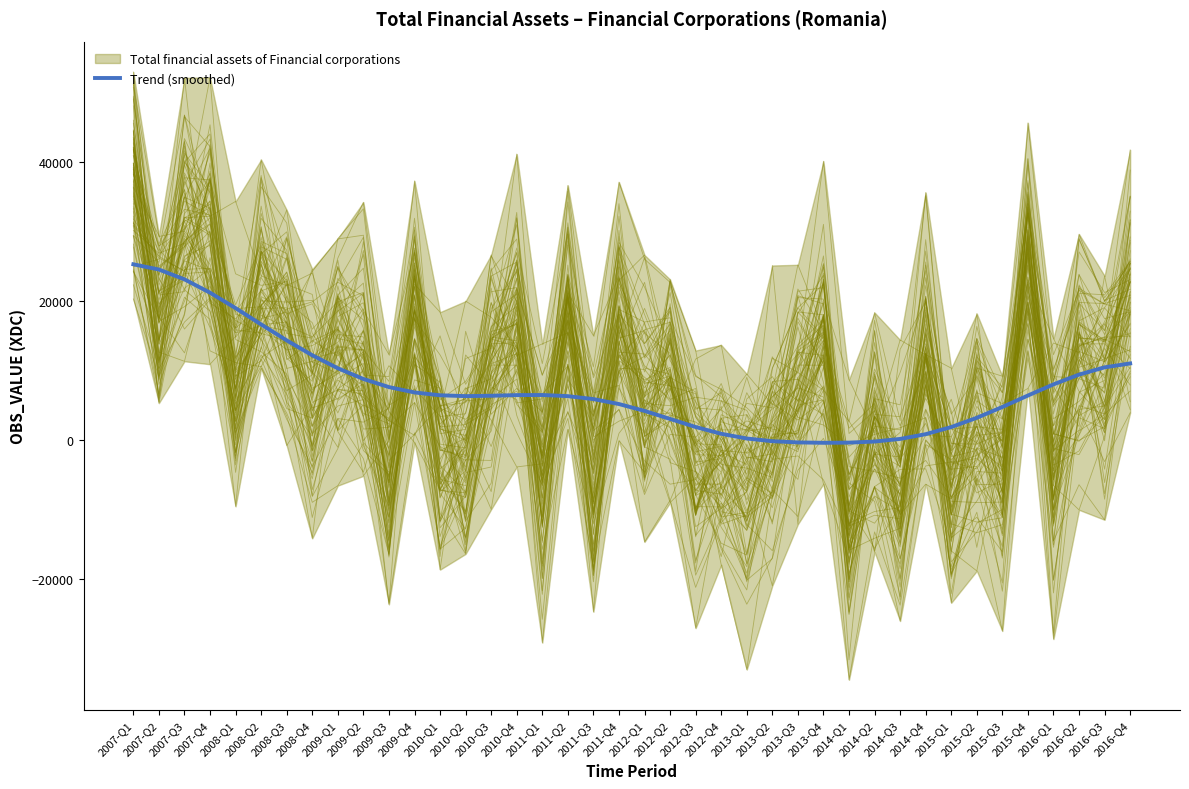

Reading left to right, list all the values displayed in this chart.

2007-Q1=25293.5	2007-Q2=24540.2	2007-Q3=23126.7	2007-Q4=21213.5	2008-Q1=18992.8	2008-Q2=16653.8	2008-Q3=14355.3	2008-Q4=12223.3	2009-Q1=10351.5	2009-Q2=8810.0	2009-Q3=7645.9	2009-Q4=6874.8	2010-Q1=6467.5	2010-Q2=6347.8	2010-Q3=6400.4	2010-Q4=6494.7	2011-Q1=6509.0	2011-Q2=6343.9	2011-Q3=5923.6	2011-Q4=5210.2	2012-Q1=4224.0	2012-Q2=3067.3	2012-Q3=1911.1	2012-Q4=936.4	2013-Q1=254.5	2013-Q2=-131.1	2013-Q3=-304.9	2013-Q4=-361.5	2014-Q1=-335.3	2014-Q2=-180.1	2014-Q3=196.5	2014-Q4=879.2	2015-Q1=1901.5	2015-Q2=3232.3	2015-Q3=4784.9	2015-Q4=6435.0	2016-Q1=8037.9	2016-Q2=9438.2	2016-Q3=10483.5	2016-Q4=11043.9